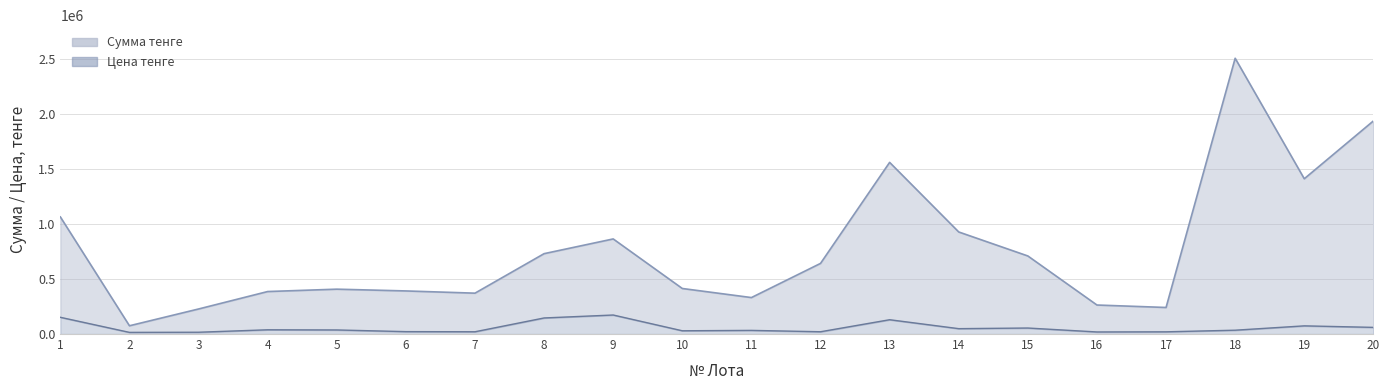

What is the average value of the Сумма тенге series?

772835